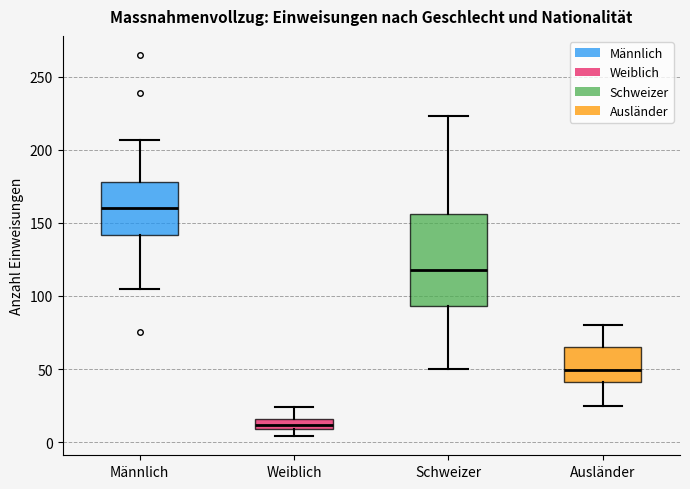

Where does the median line of the box for Männlich sit on the y-axis? The values are not printed on the chart, so give them approximately, as read against the axis.

160